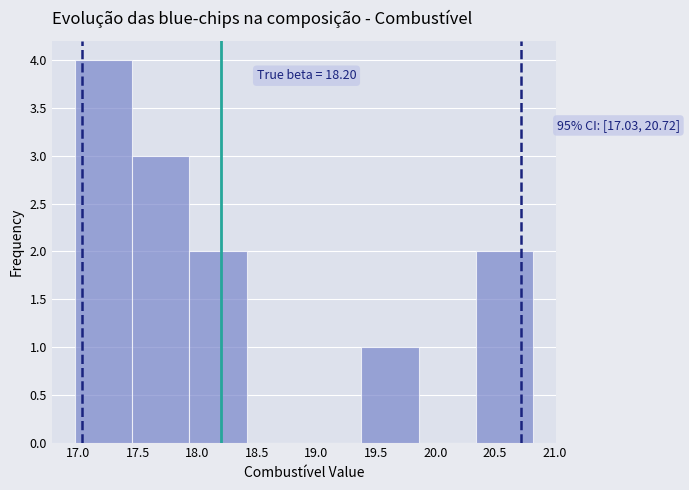

Over which range of the x-axis is the bar tallest?

16.95 to 17.45